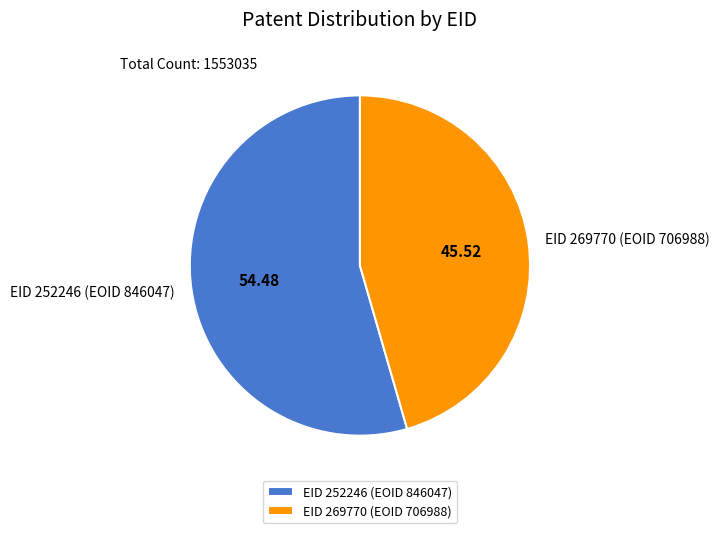

Does EID 269770 (EOID 706988) account for over 50% of the chart?

No